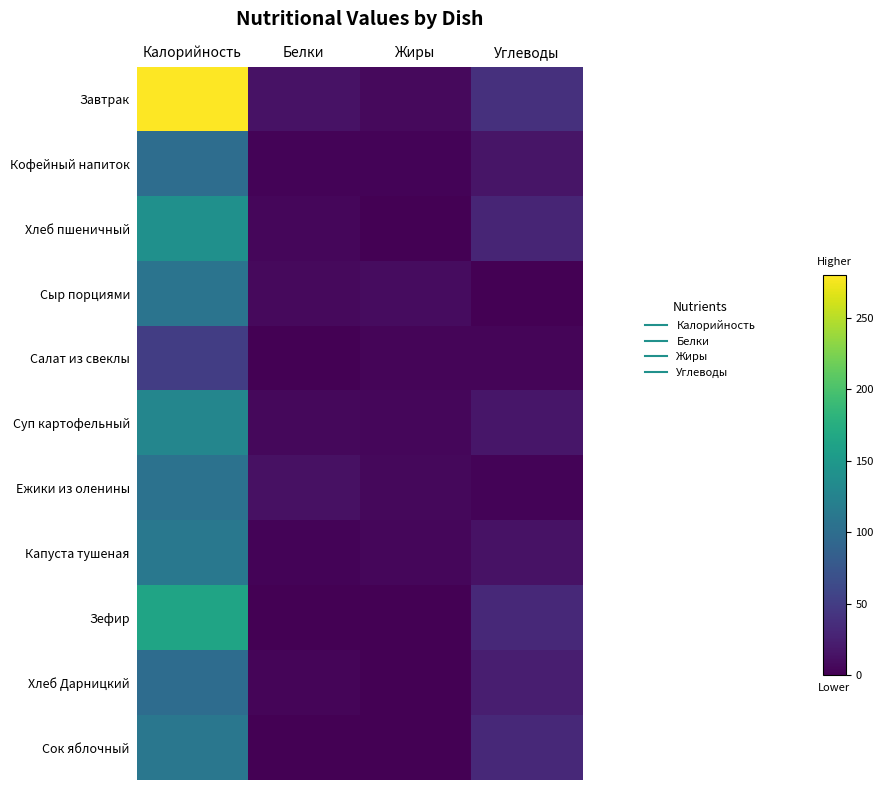

At which category is the sum across all series the highest?

Калорийность